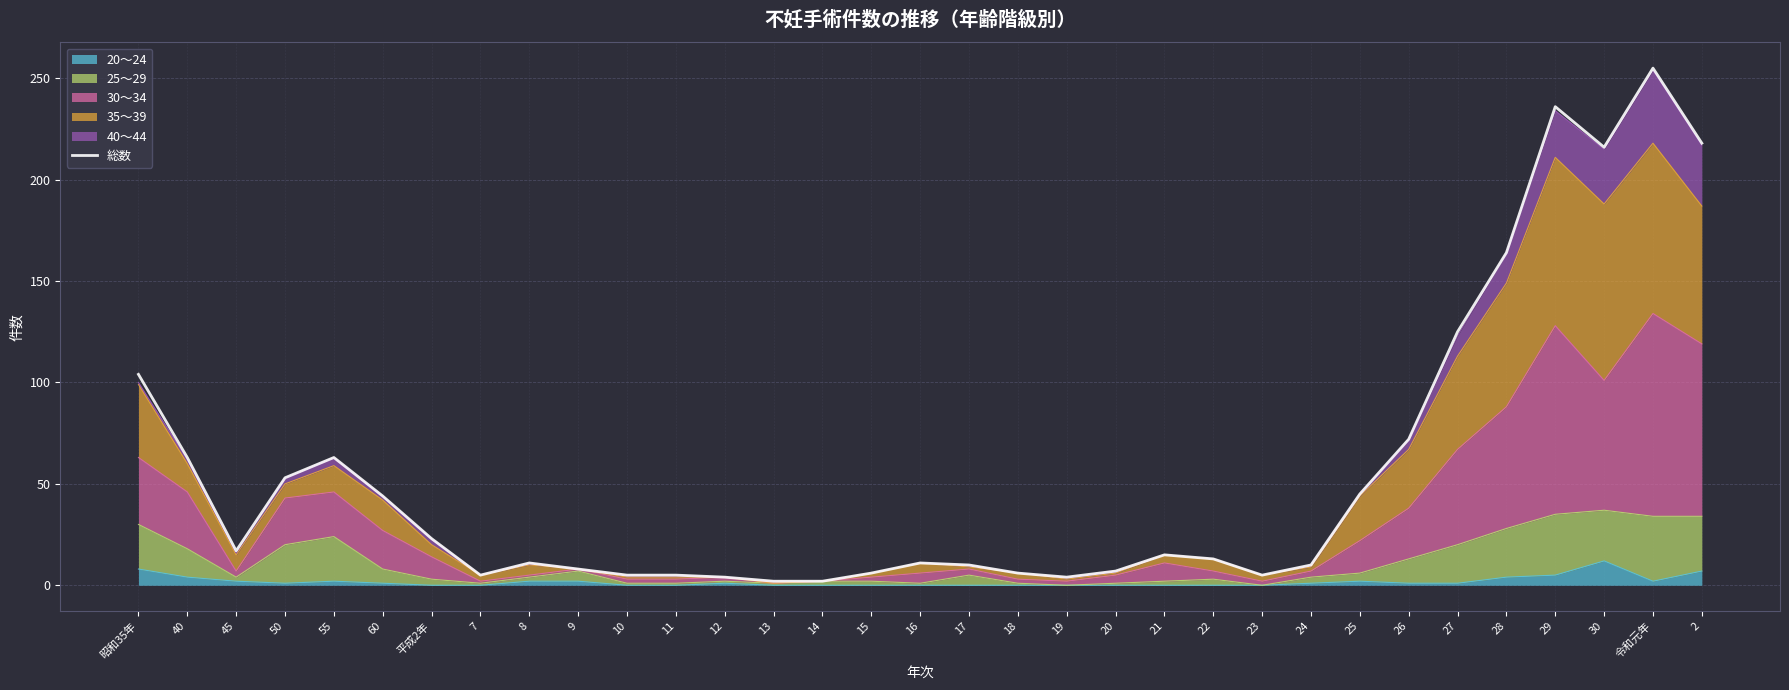

Is it true that the value at 12 is 4?

True